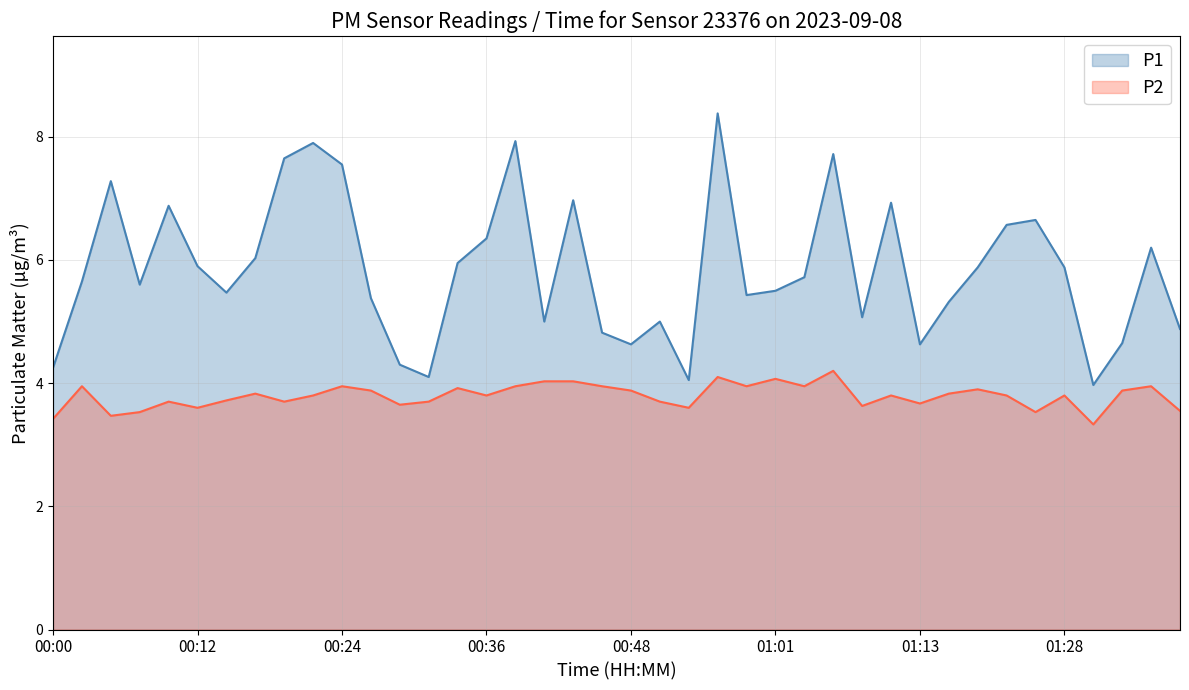

Reading left to right, list all the values displayed in this chart.

P1: 4.2	5.7	7.3	5.6	6.9	5.9	5.5	6.0	7.7	7.9	7.5	5.4	4.3	4.1	6.0	6.3	7.9	5.0	7.0	4.8	4.6	5.0	4.0	8.4	5.4	5.5	5.7	7.7	5.1	6.9	4.6	5.3	5.9	6.6	6.7	5.9	4.0	4.7	6.2	4.9
P2: 3.4	4.0	3.5	3.5	3.7	3.6	3.7	3.8	3.7	3.8	4.0	3.9	3.6	3.7	3.9	3.8	4.0	4.0	4.0	4.0	3.9	3.7	3.6	4.1	4.0	4.1	4.0	4.2	3.6	3.8	3.7	3.8	3.9	3.8	3.5	3.8	3.3	3.9	4.0	3.5